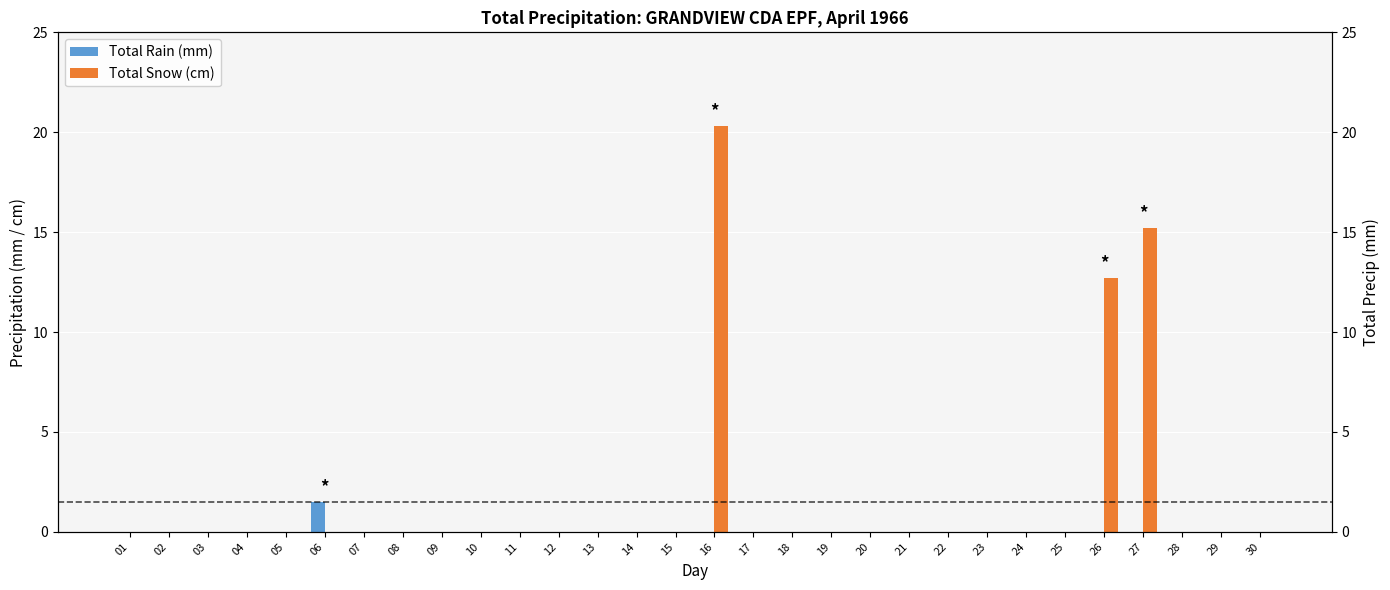

Which series has the largest range (max minus min)?

Total Snow (cm)